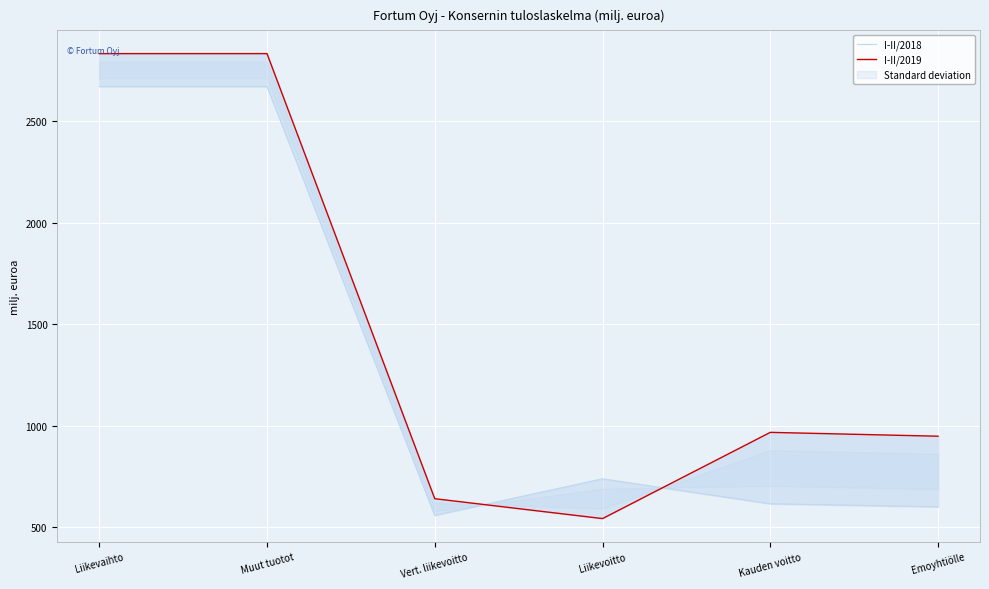

What is the lowest value of the I-II/2018 series?

558